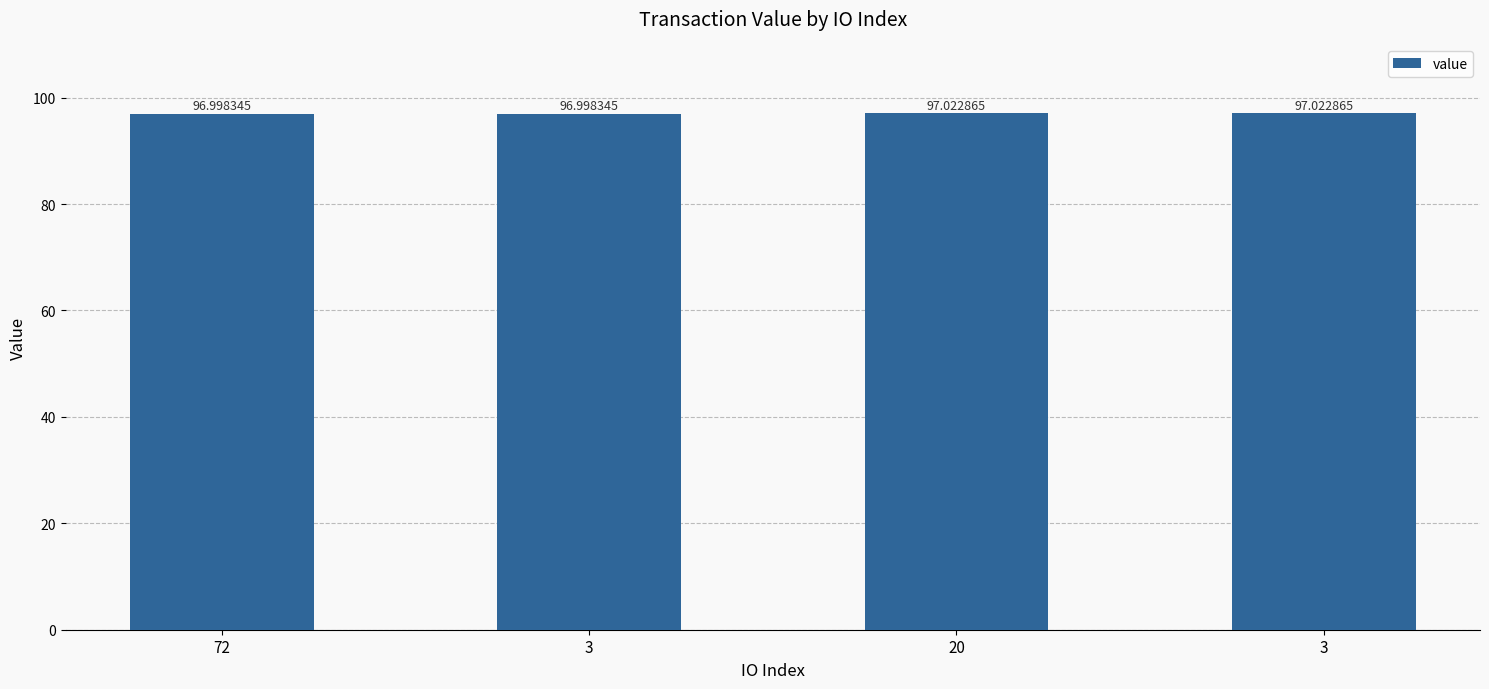

Which has a higher value, 3 or 72?

3